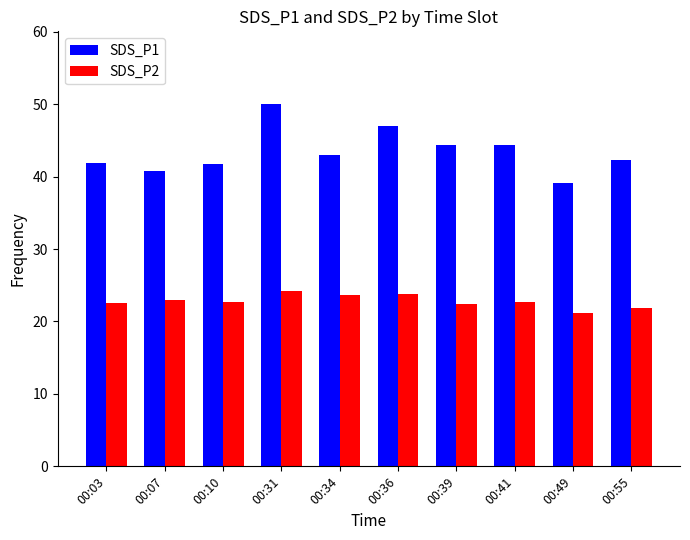

How many values in the SDS_P1 series are below 43?

5